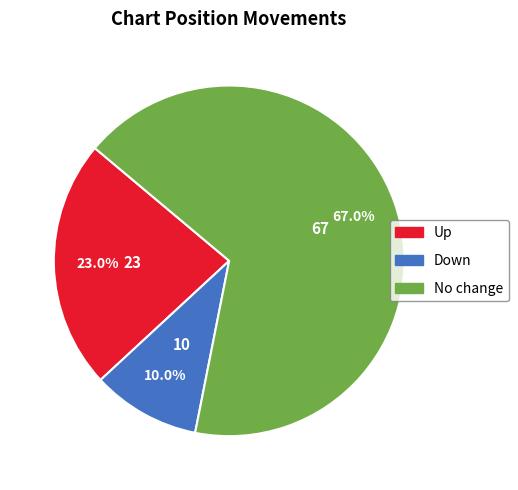

Which has a higher value, No change or Down?

No change